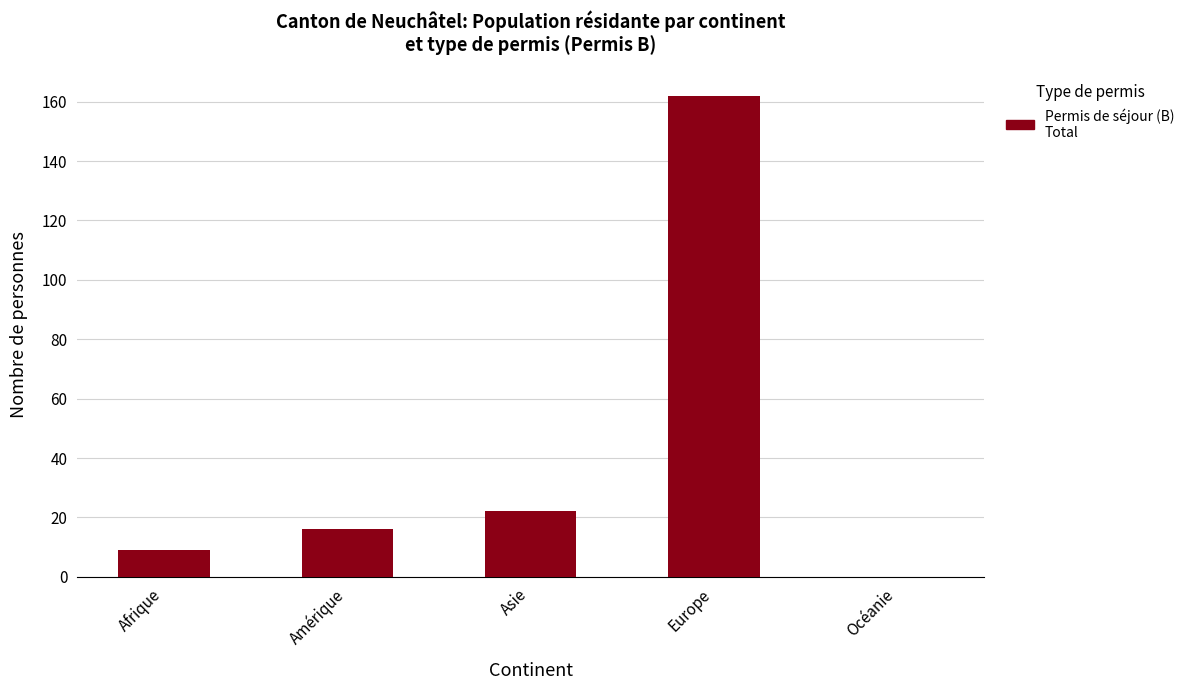

What is the sum of the values at Océanie and Amérique?

16